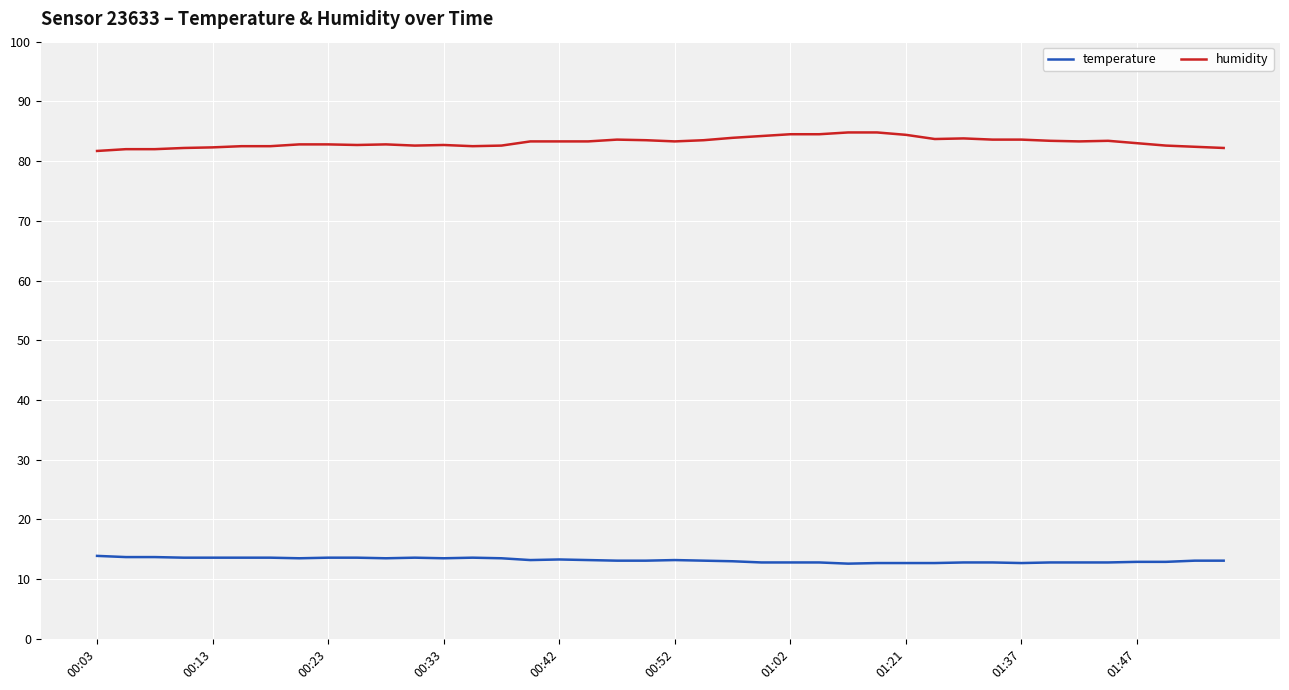

What is the maximum value shown in the chart?

84.8